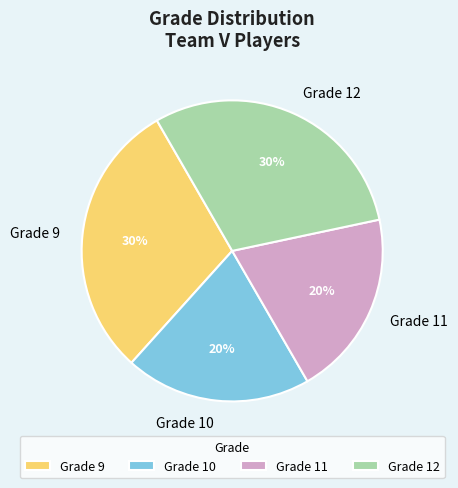

What is the ratio of the value at Grade 10 to the value at Grade 9?

0.7